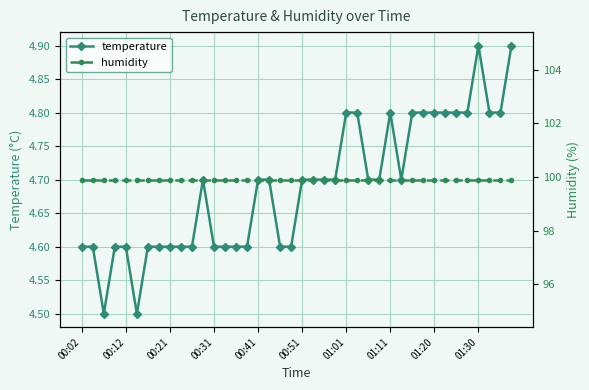

True or false: humidity and temperature cross at least once.

False